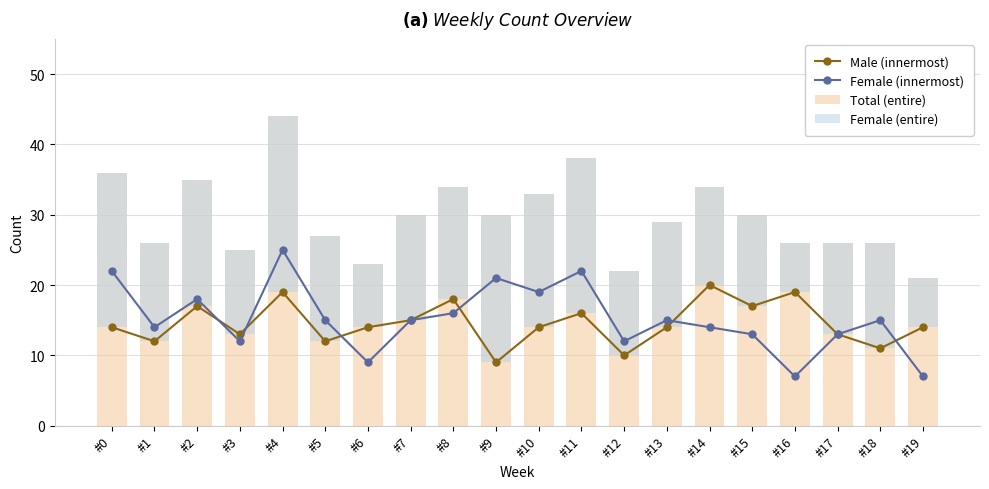

What is the difference between the highest and lowest values at #5?

15